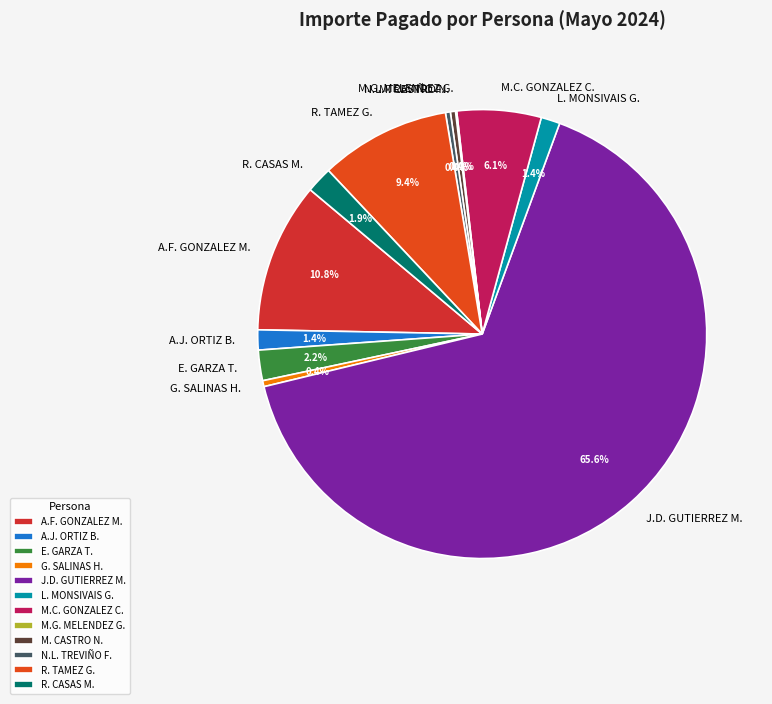

What portion of the pie excludes A.J. ORTIZ B.?

98.6%